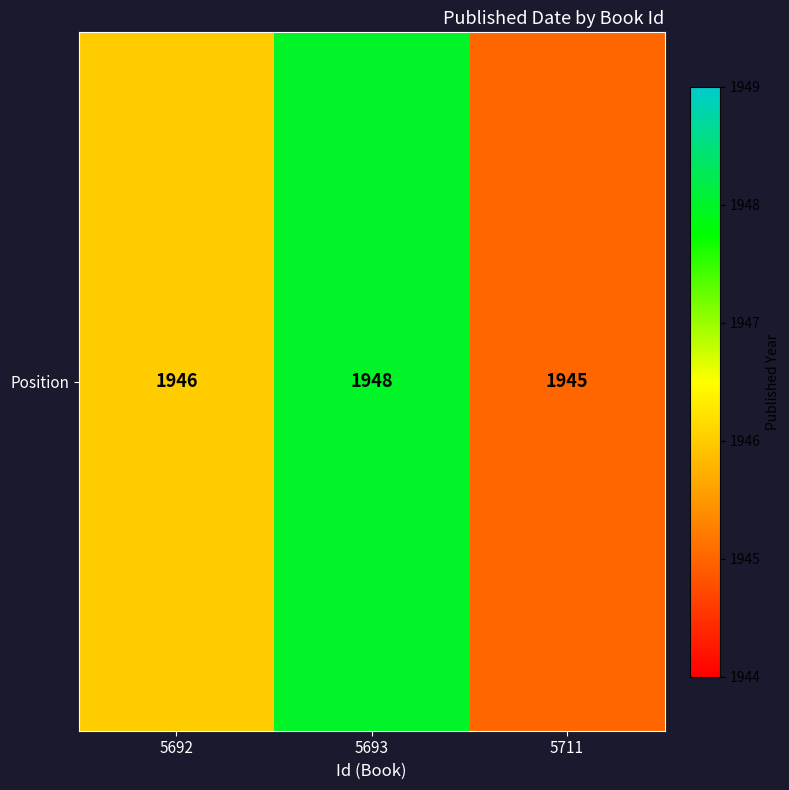

Rank the categories by value from highest to lowest.

5693, 5692, 5711